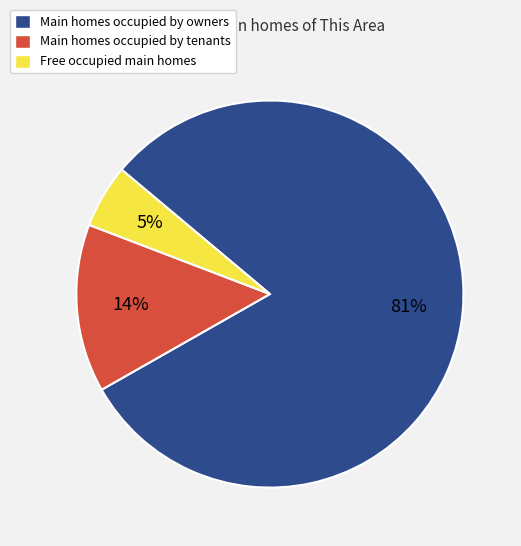

Is there a majority slice in this chart?

Yes